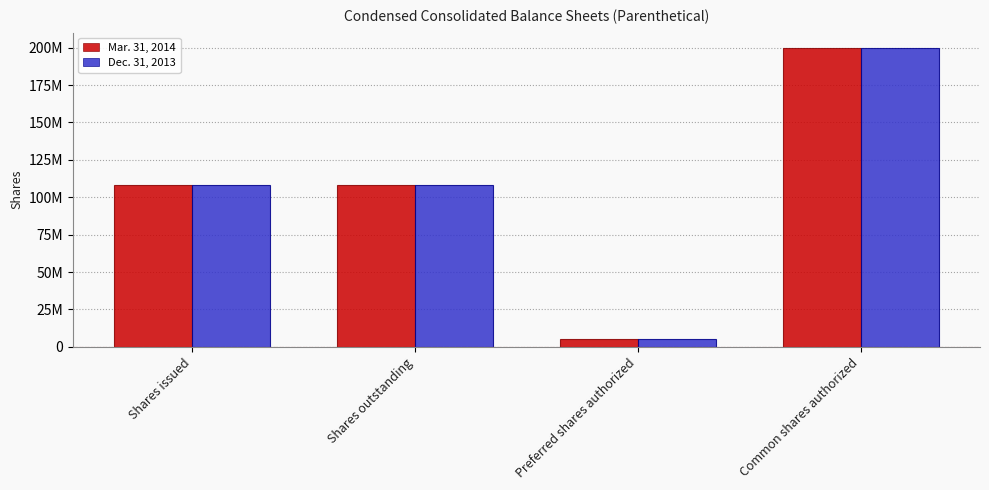

Reading right to left, list all the values displayed in this chart.

Mar. 31, 2014: Common shares authorized=200000000	Preferred shares authorized=5000000	Shares outstanding=108297168	Shares issued=108297168
Dec. 31, 2013: Common shares authorized=200000000	Preferred shares authorized=5000000	Shares outstanding=108155002	Shares issued=108155002